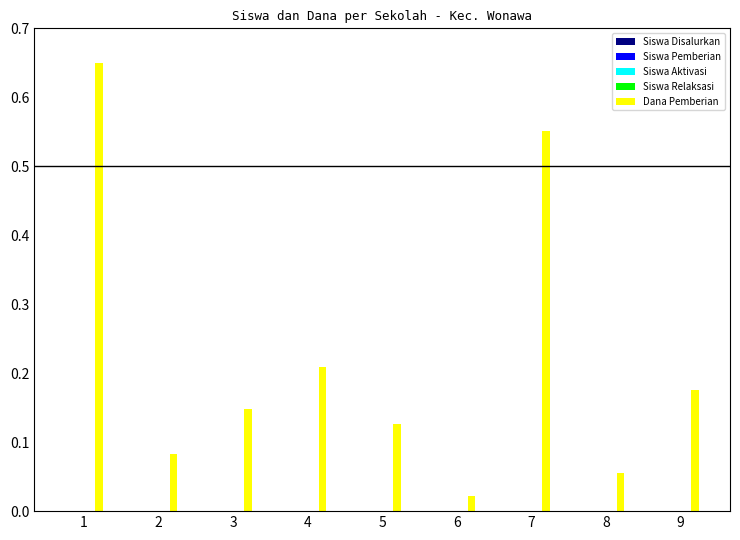

Which series changed the most between 6 and 7?

Dana Pemberian